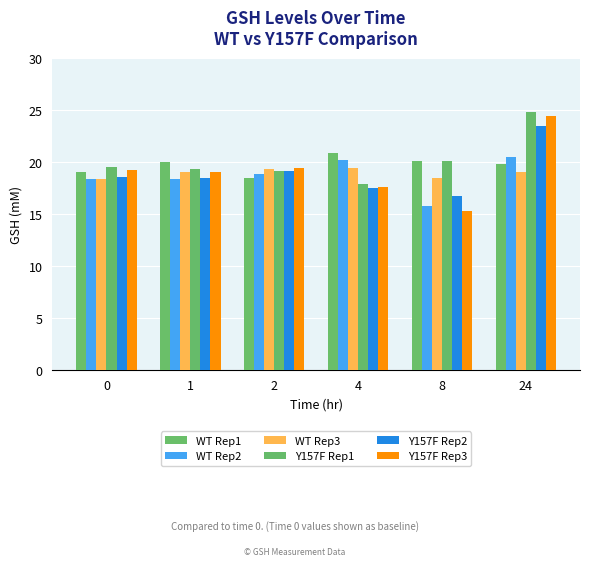

Which series changed the most between 2 and 24?

Y157F Rep1